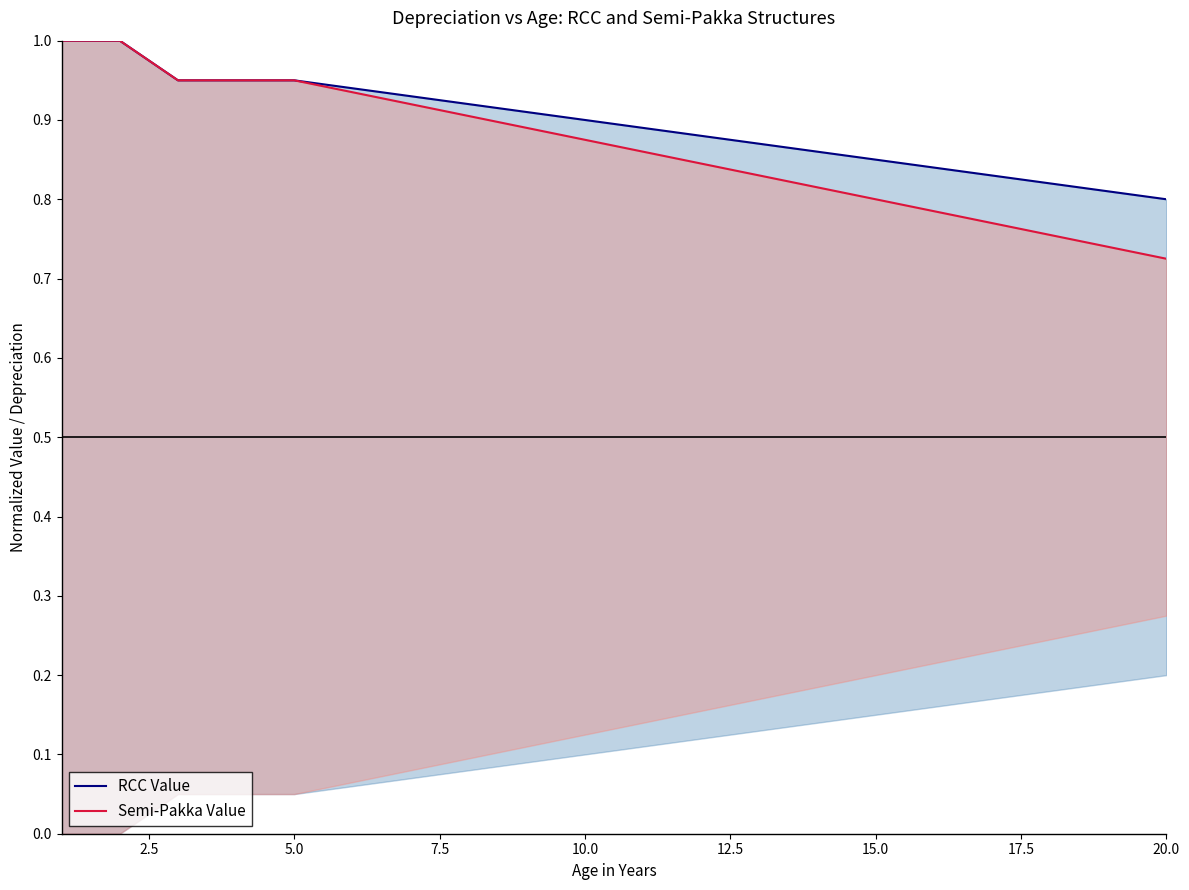

Rank the series by their maximum value, from highest to lowest.

RCC Value, Semi-Pakka Value